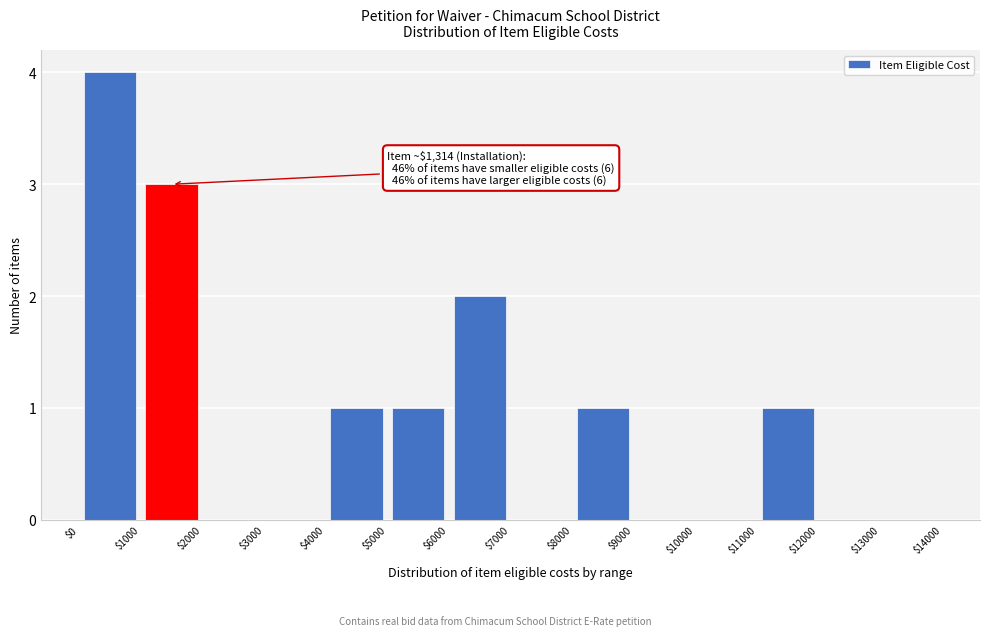

Which range on the x-axis has the tallest bar?

$0 to $1000